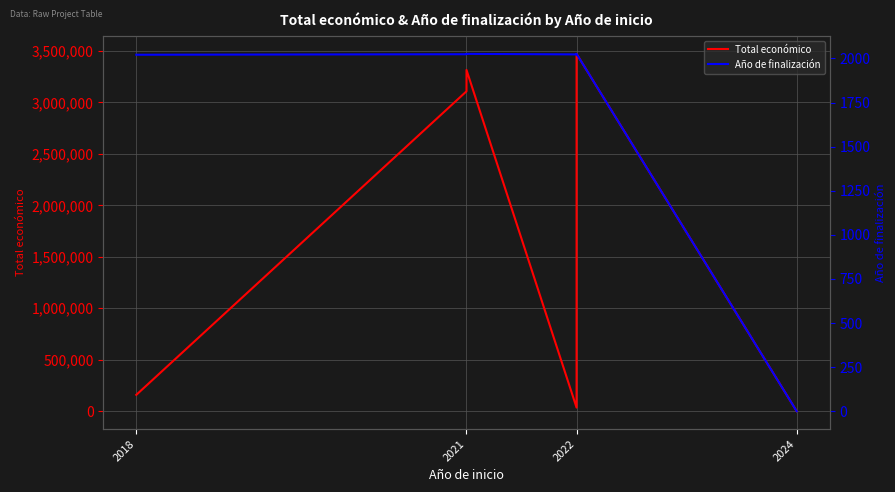

Which series has the largest total across all categories?

Total económico